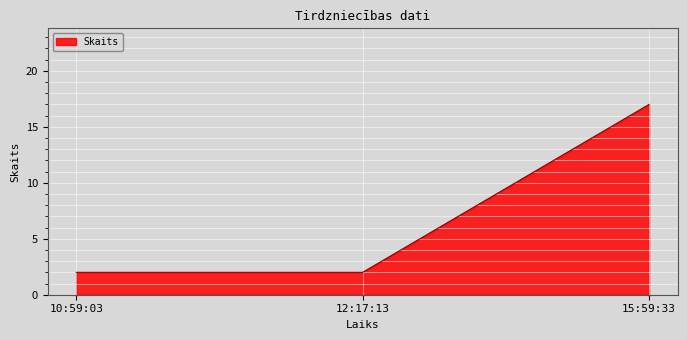

Which category has the highest value across all series?

15:59:33